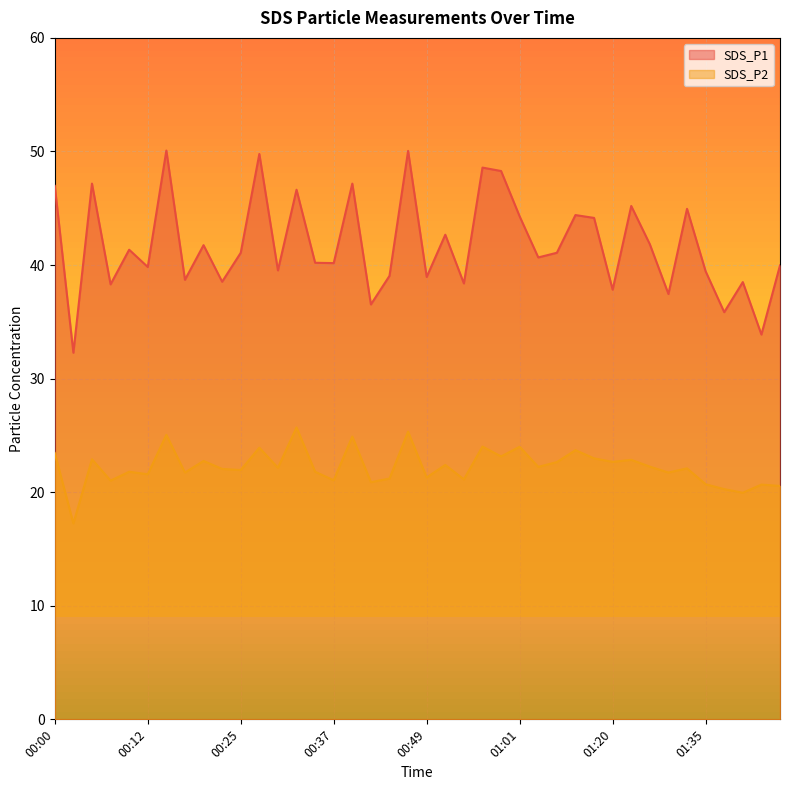

List the series in order of their peak value, lowest first.

SDS_P2, SDS_P1